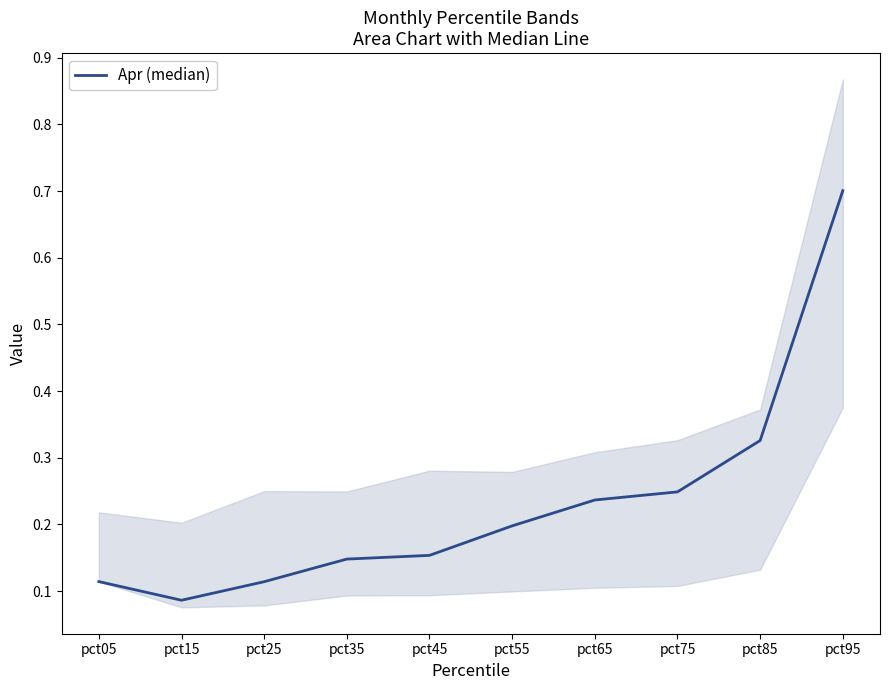

Which category has the highest value across all series?

pct95